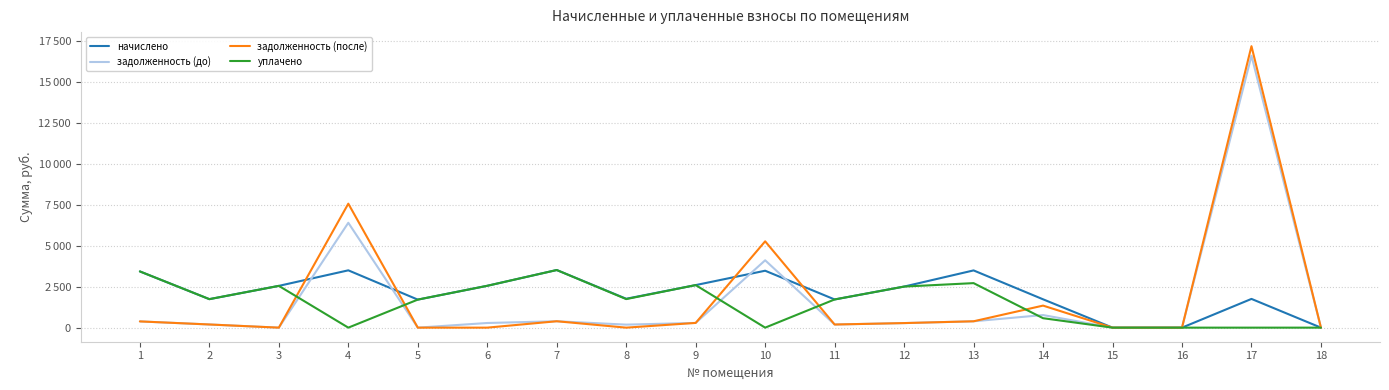

True or false: задолженность (после) and начислено intersect in this chart.

True